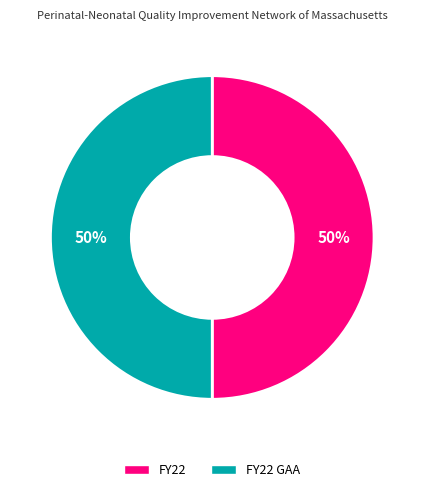

Count the number of slices in the pie.

2